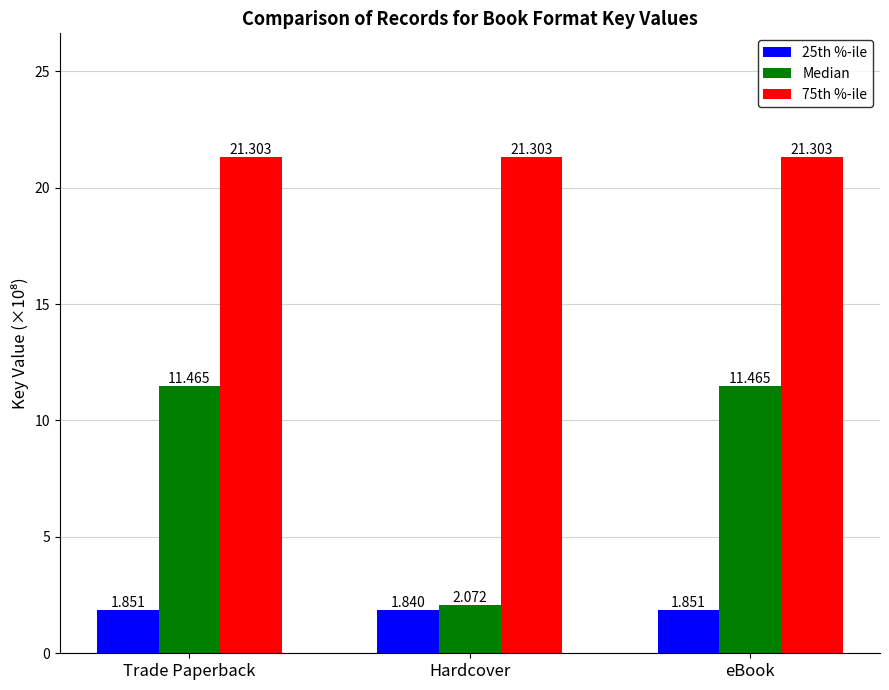

Which category has the lowest value in the Median series?

Hardcover